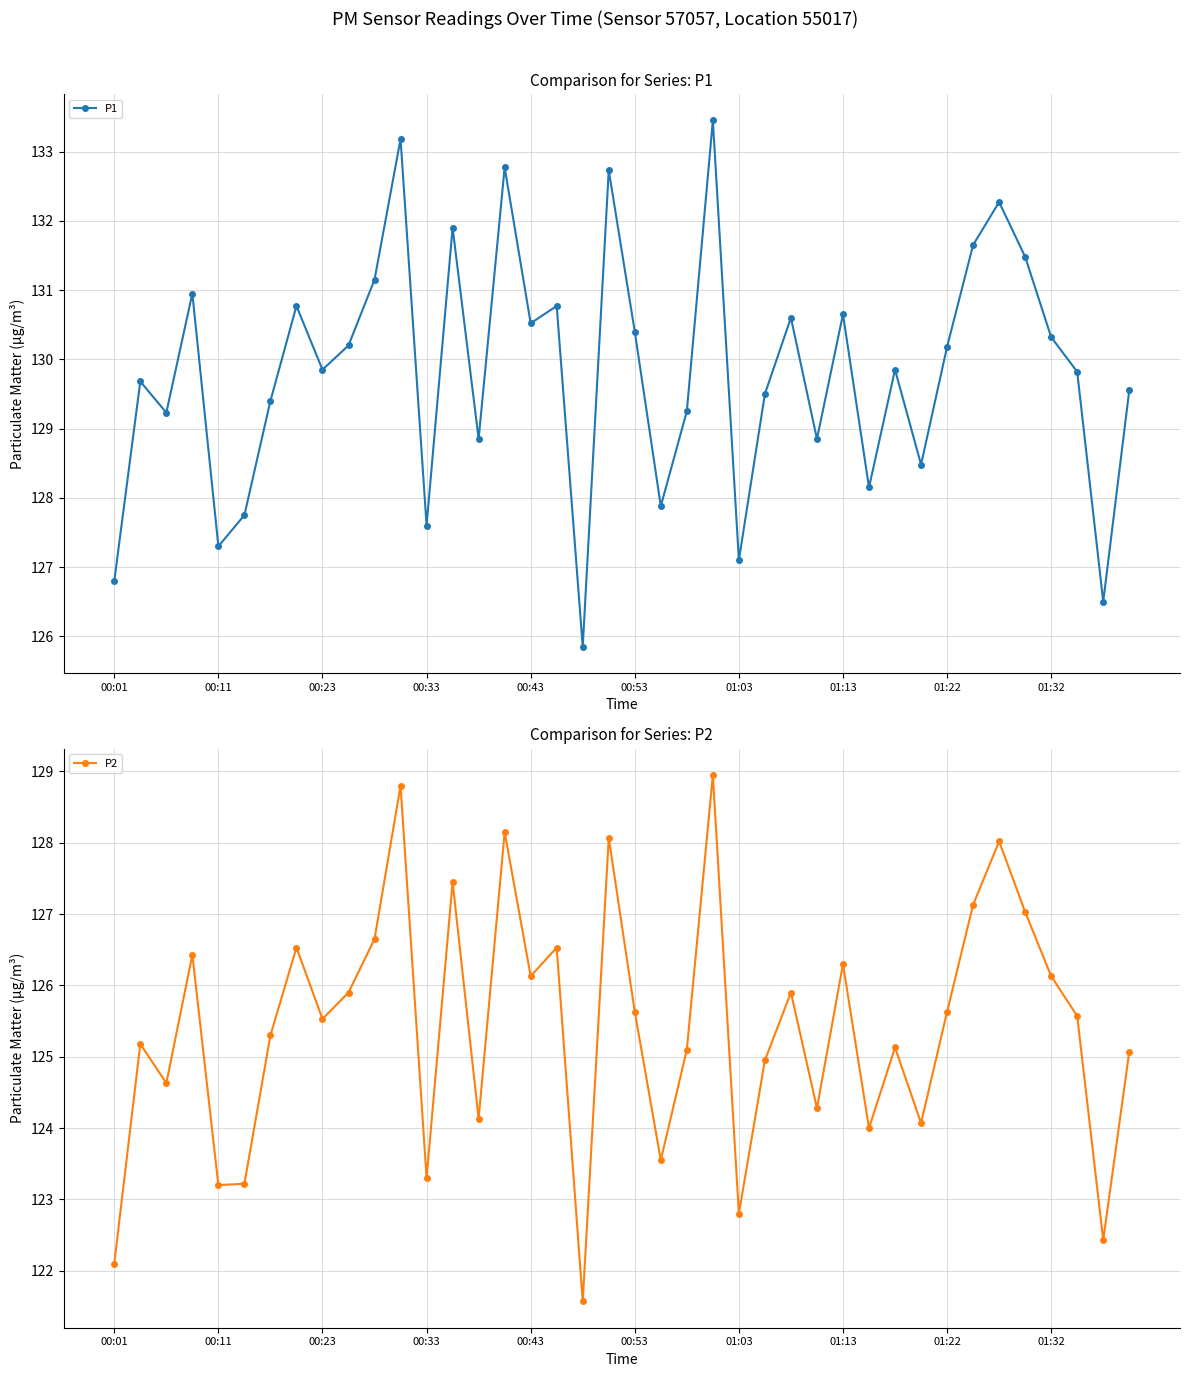

At which category is the sum across all series the highest?

23